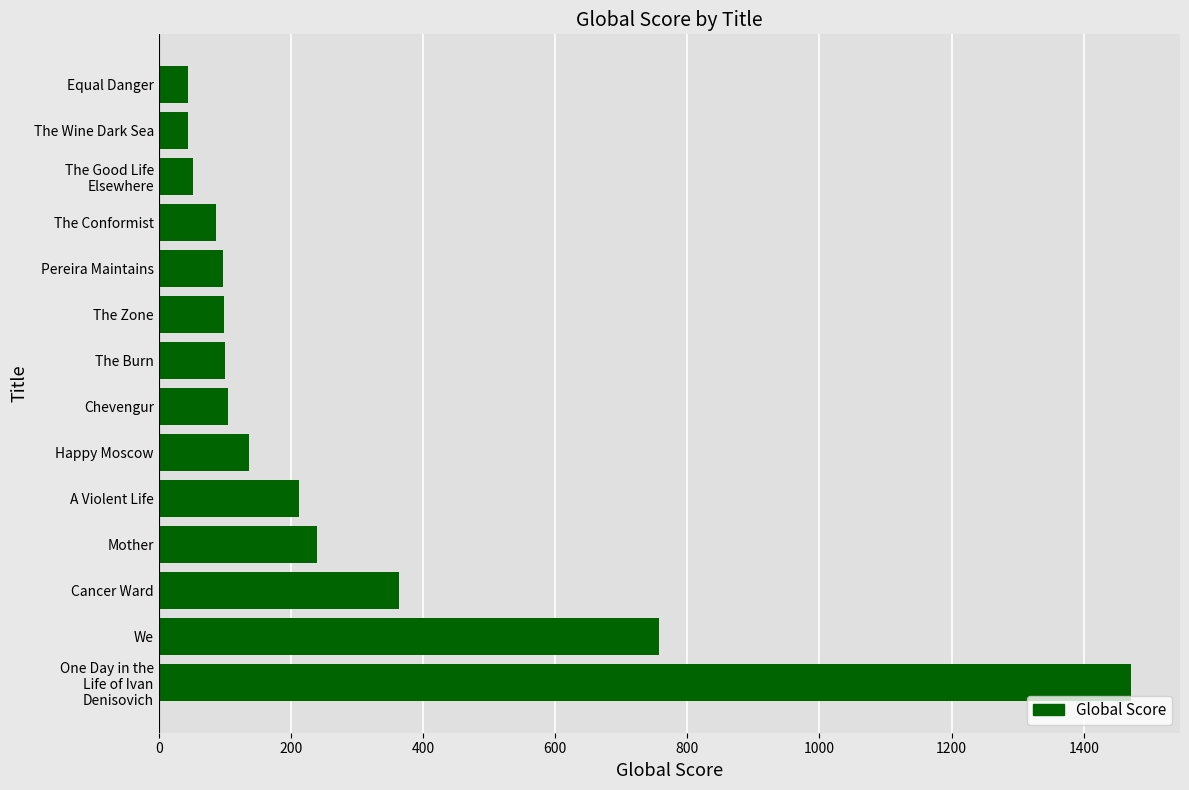

Between Equal Danger and Cancer Ward, which is larger?

Cancer Ward